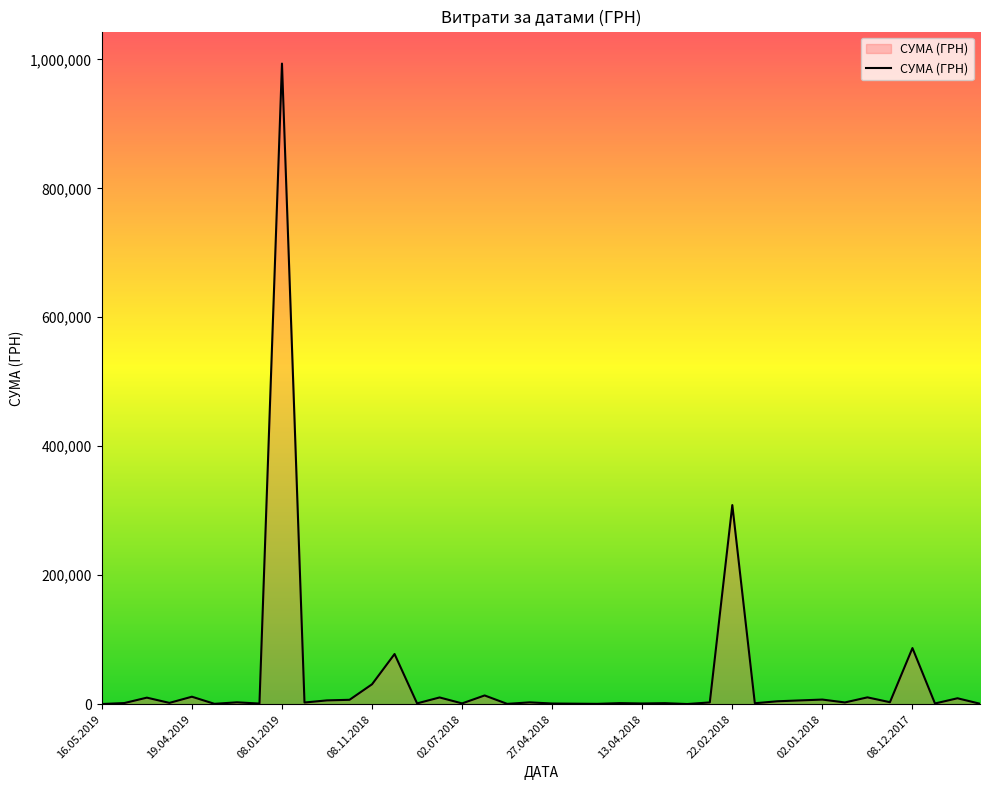

What is the difference between the maximum and minimum values?

993074.7